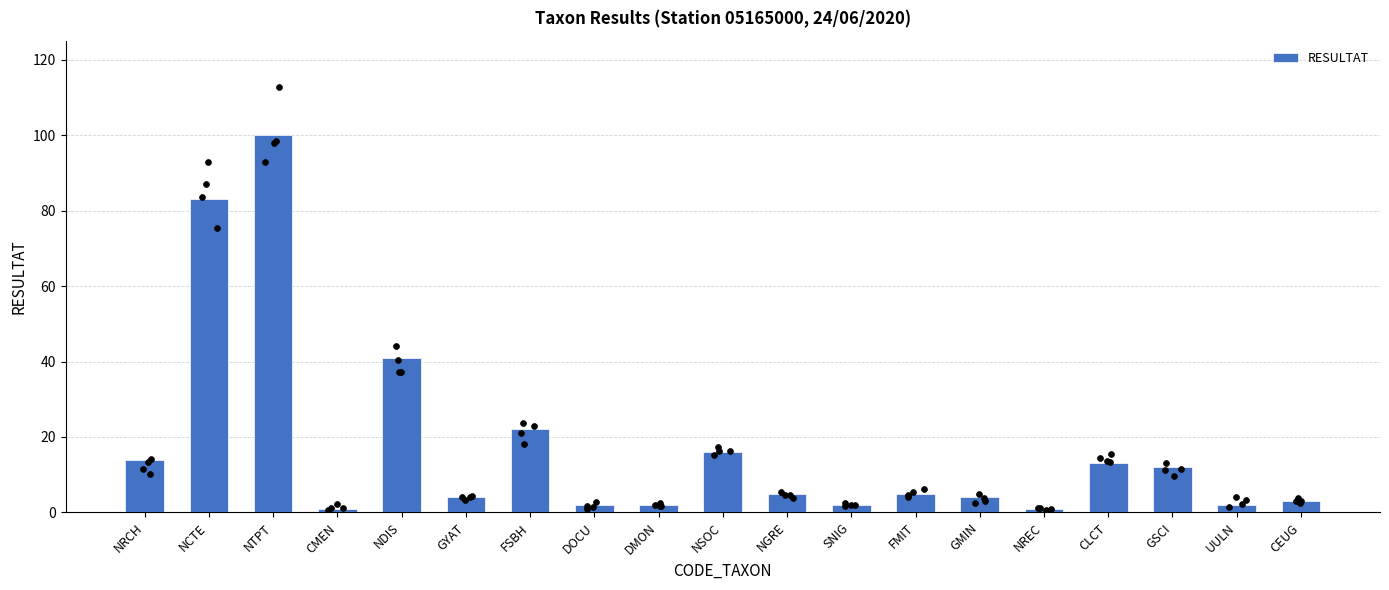

What is the ratio of the value at DOCU to the value at NSOC?

0.1